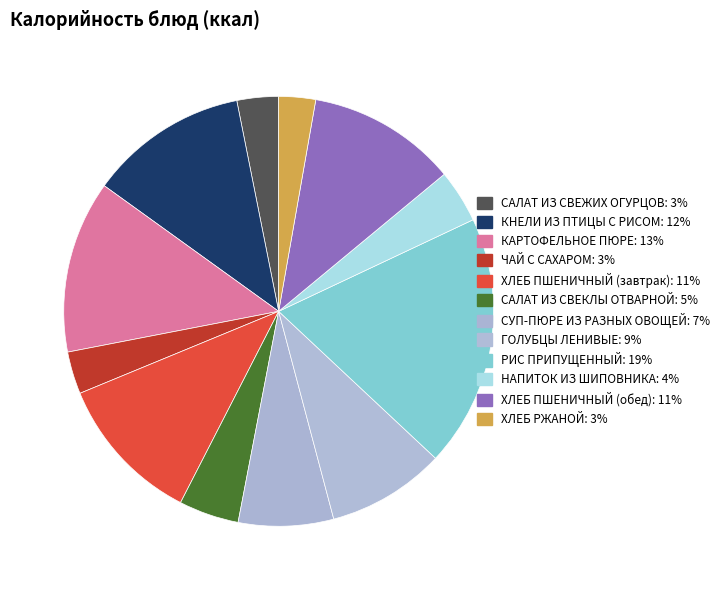

Does any single category account for the majority?

No